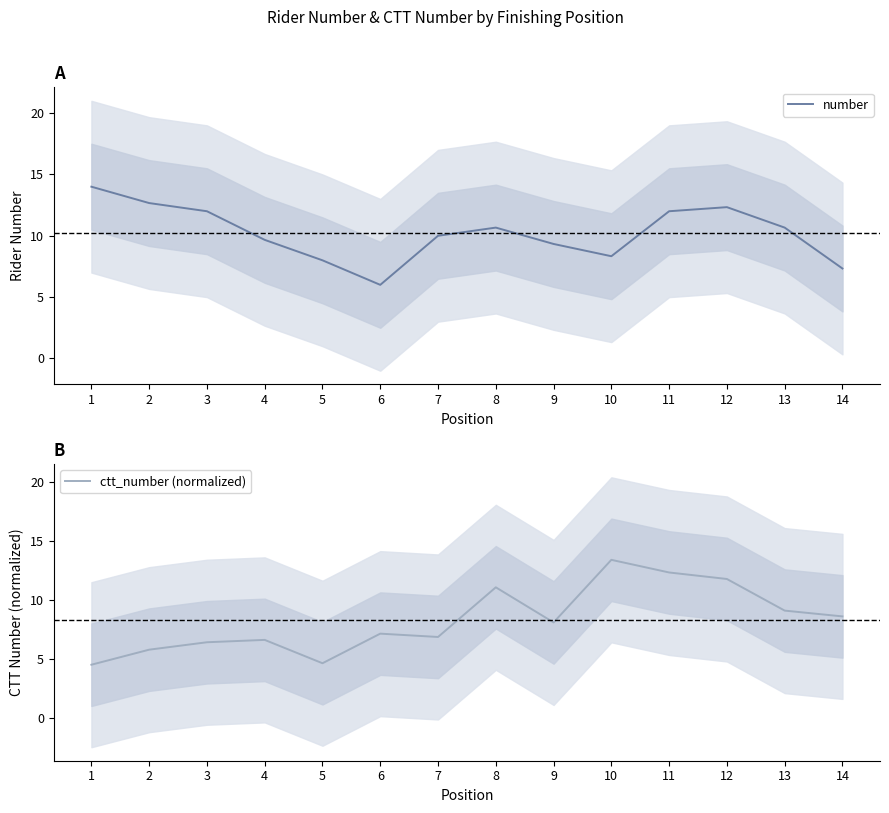

At how many categories does at least one series exceed 13?

2